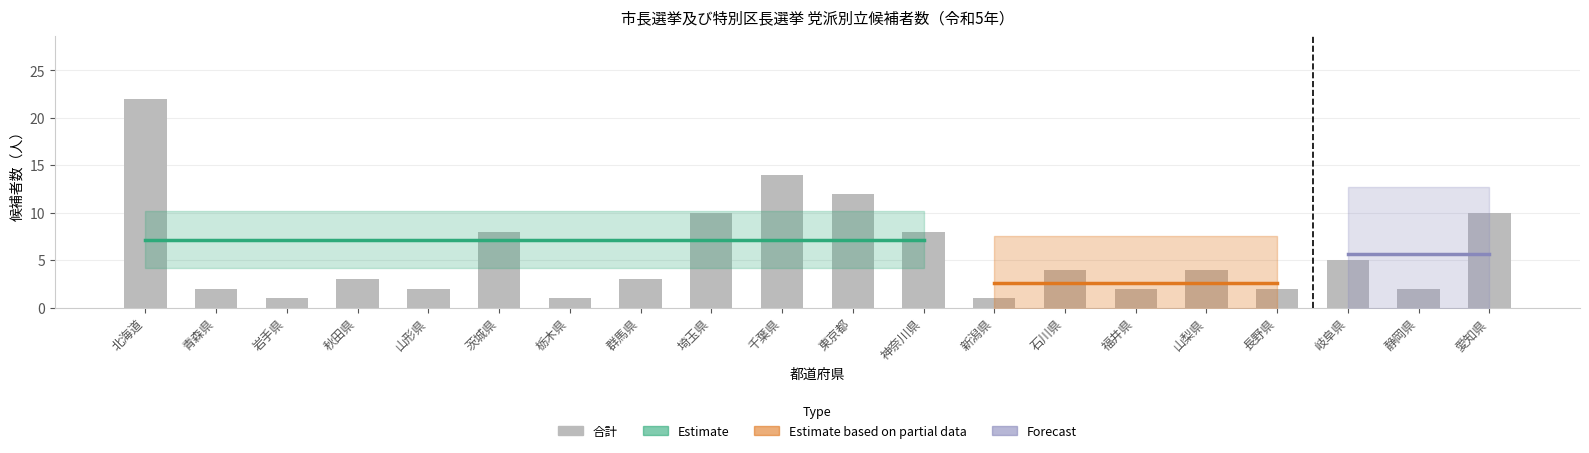

What is the label of the 17th bar from the right?

秋田県